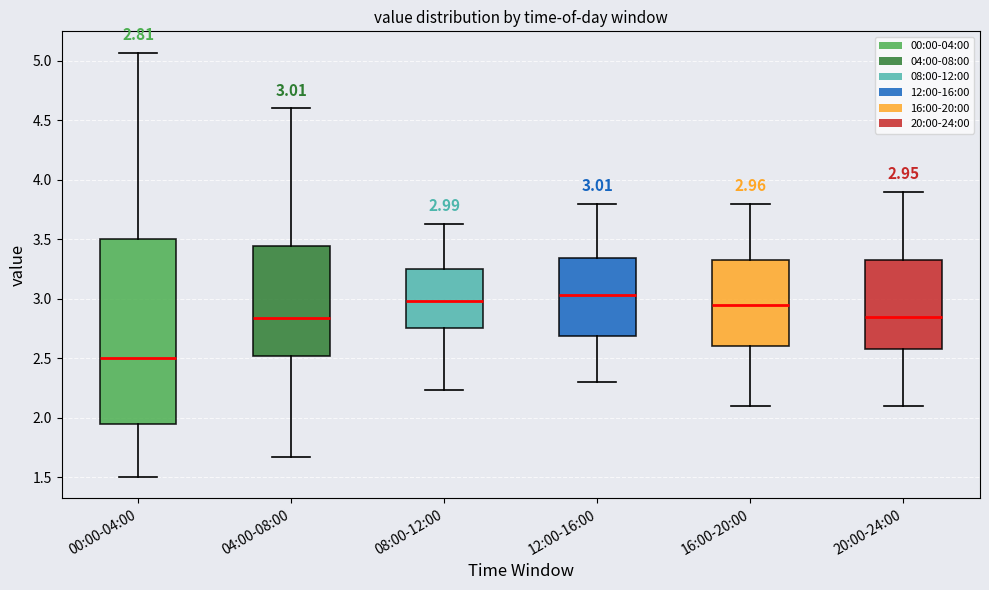

Which box is the tallest, from its lower edge to its upper edge?

00:00-04:00